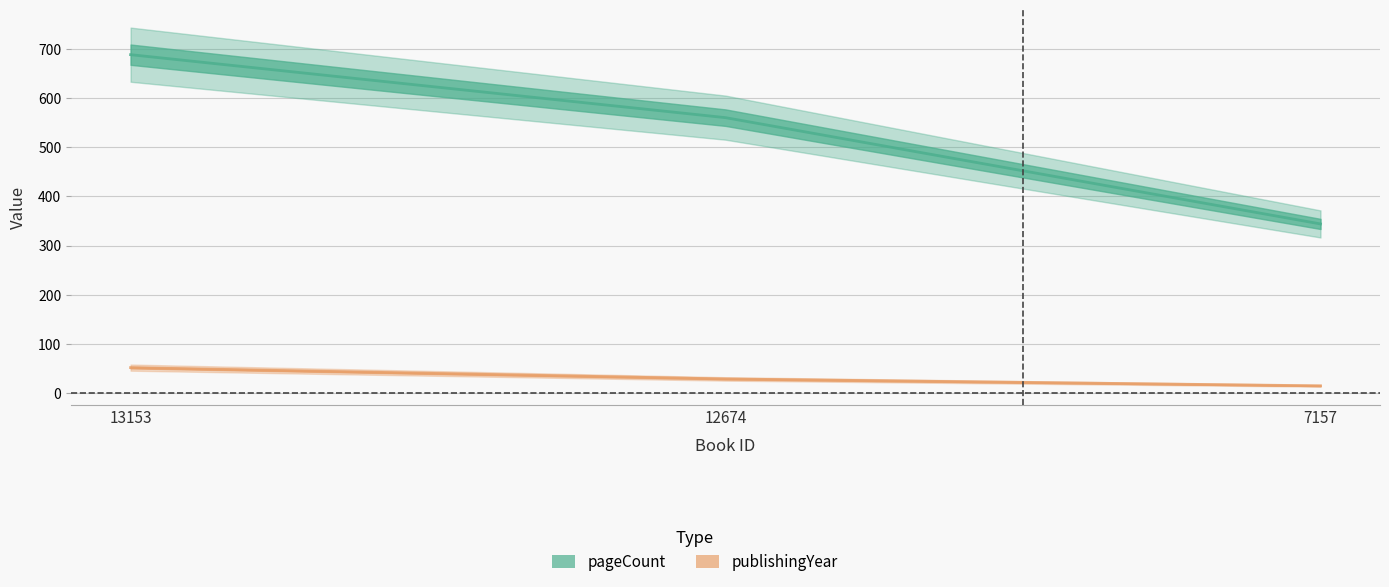

Is it true that publishingYear equals 52 at 13153?

True